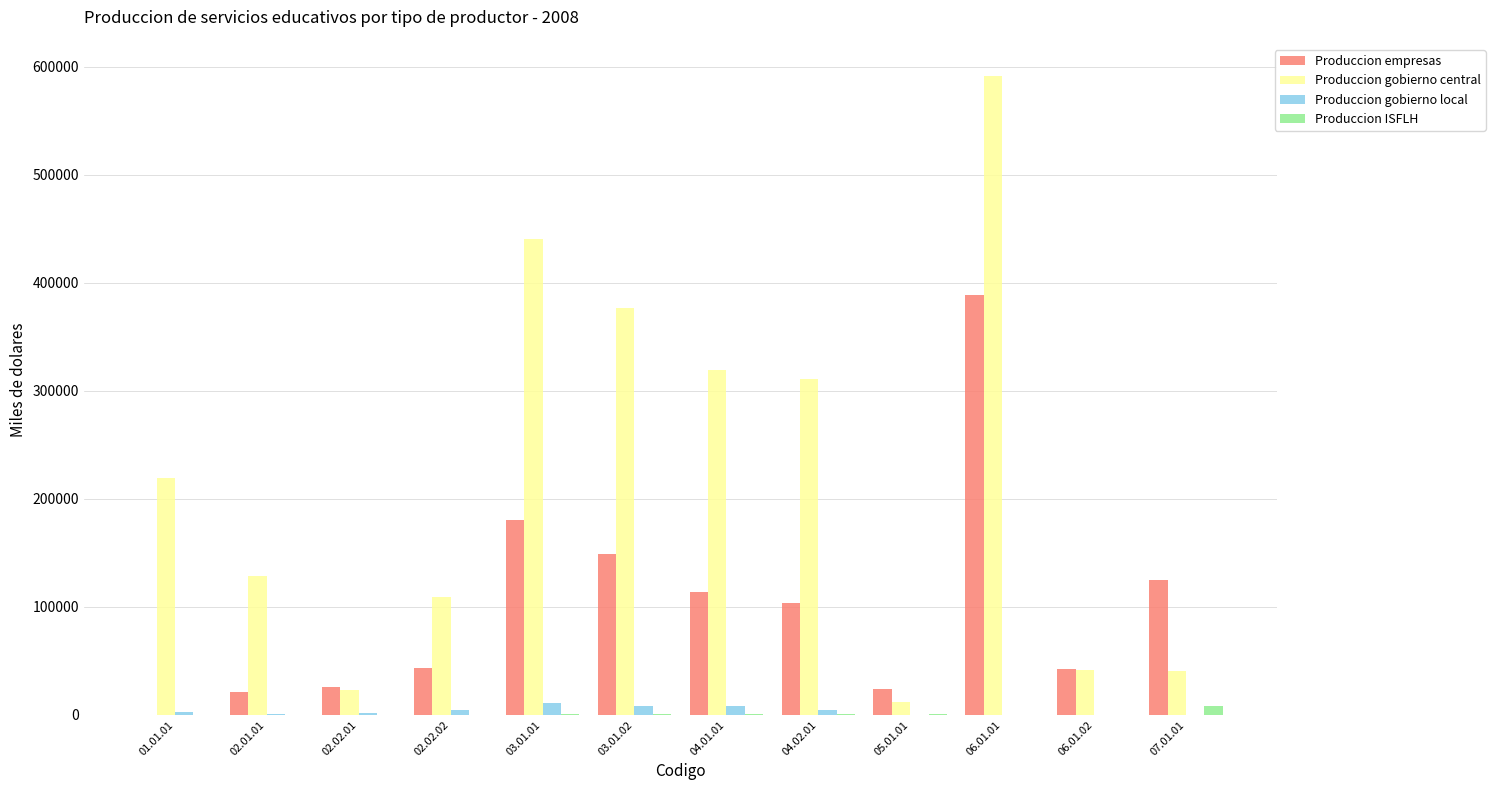

What is the highest value of the Produccion gobierno central series?

591596.0